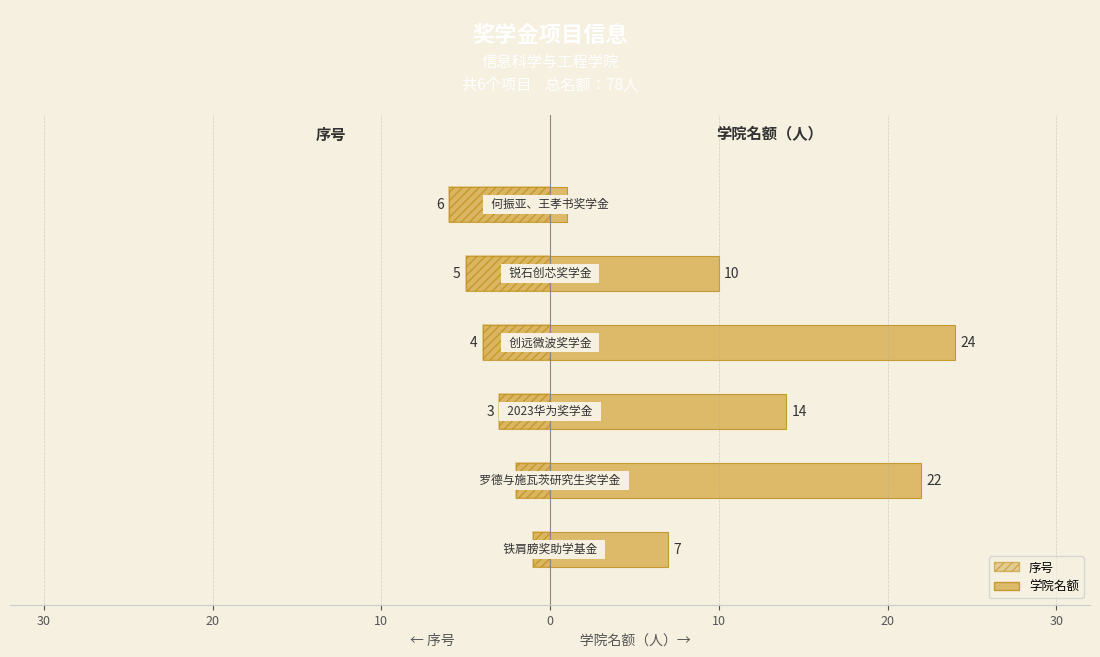

Which series has the widest spread of values?

学院名额